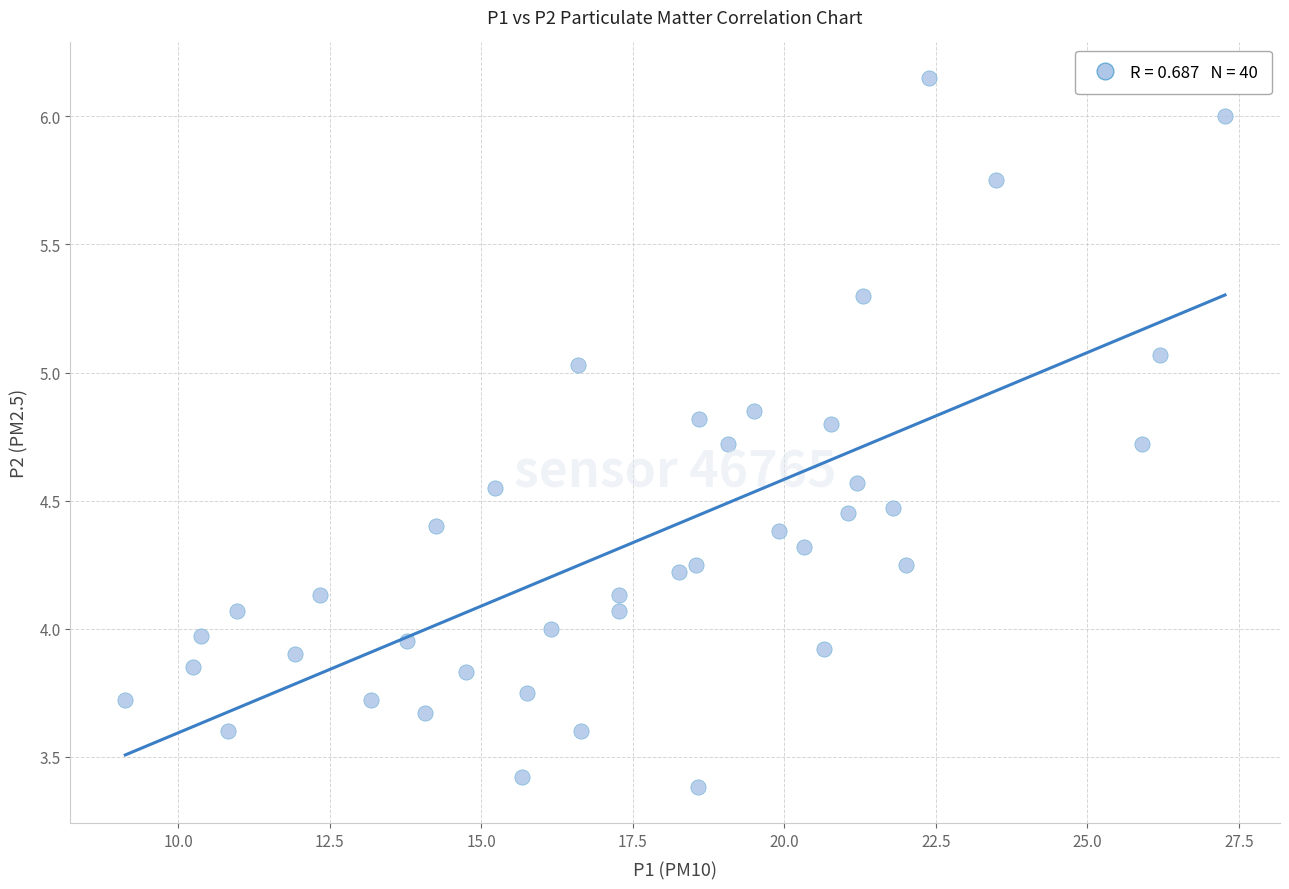

What is the range of X values (max minus min)?

18.1